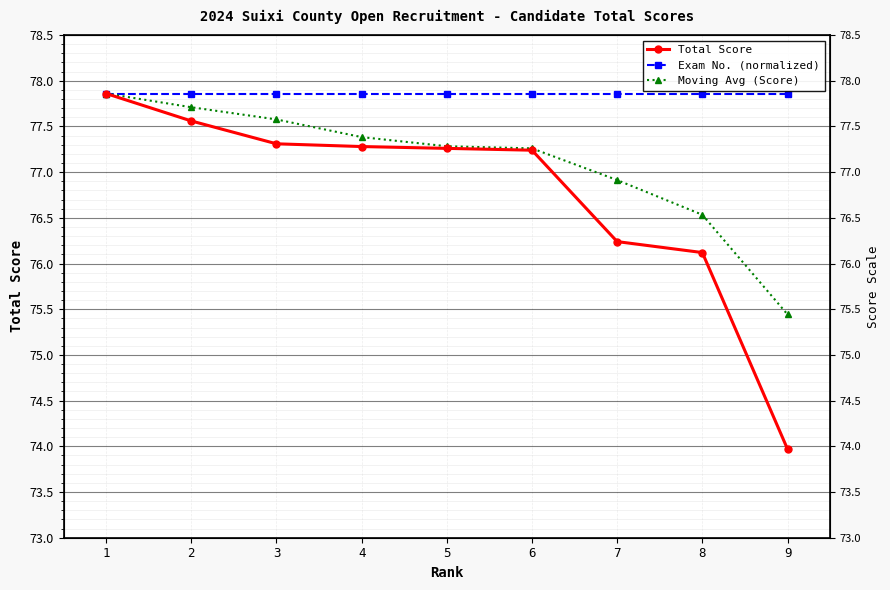

Reading left to right, what are all the values shown in this chart?

Total Score: 1=77.9	2=77.6	3=77.3	4=77.3	5=77.3	6=77.2	7=76.2	8=76.1	9=74.0
Exam No. (normalized): 1=77.9	2=77.9	3=77.9	4=77.9	5=77.9	6=77.9	7=77.9	8=77.9	9=77.9
Moving Avg (Score): 1=77.9	2=77.7	3=77.6	4=77.4	5=77.3	6=77.3	7=76.9	8=76.5	9=75.4